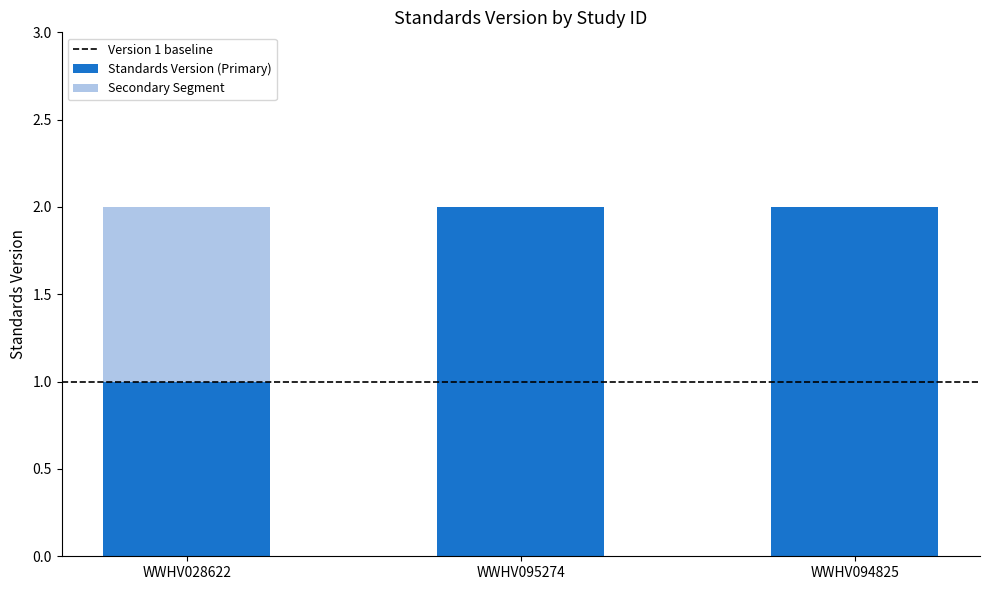

Reading right to left, transcribe the values for Standards Version (Primary).

WWHV094825=2	WWHV095274=2	WWHV028622=1